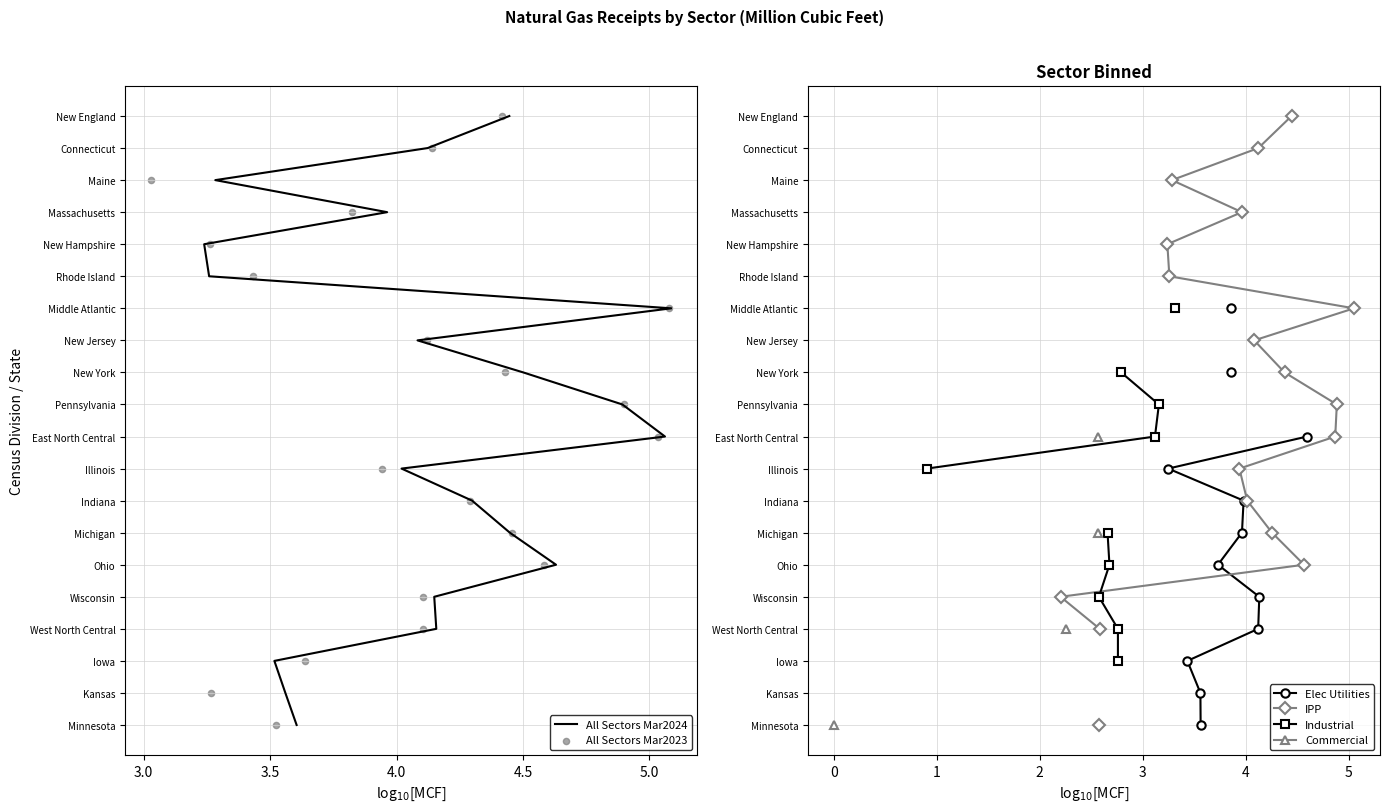

Is the value of Commercial at 4.0 greater than the value of All Sectors Mar2024 at 14?

No